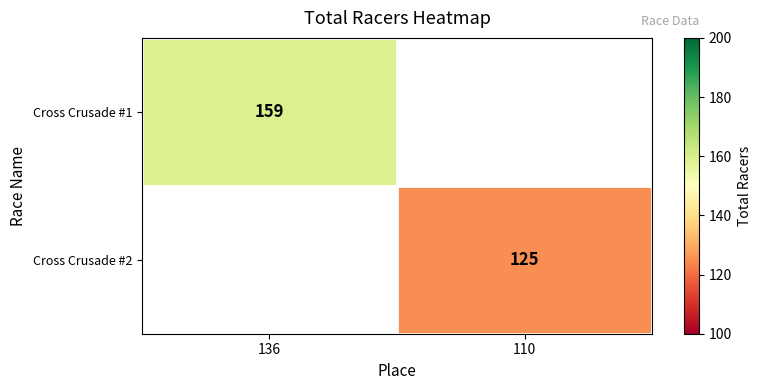

Between 110 and 136, which is larger?

136